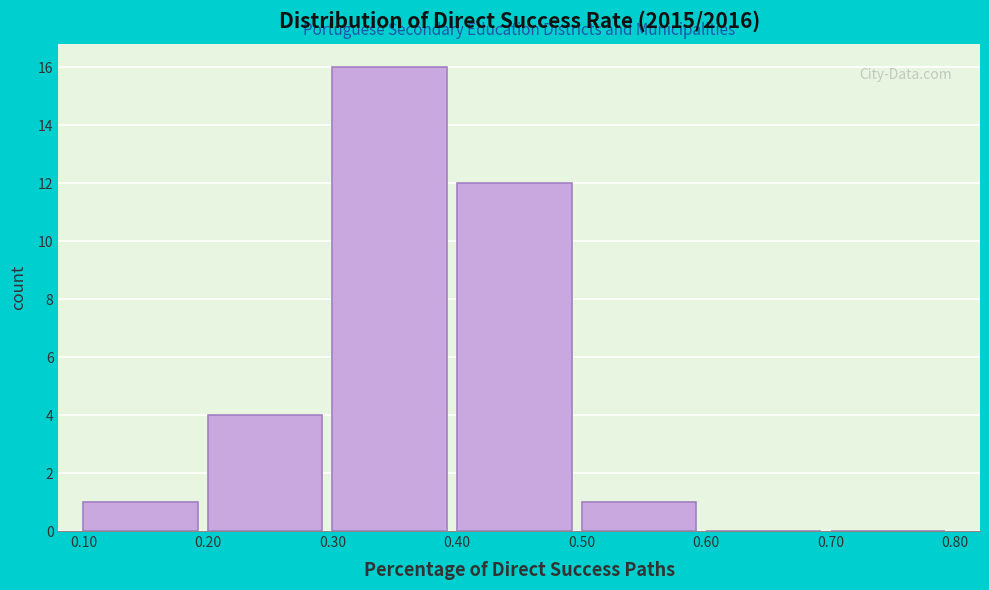

Reading left to right, transcribe this chart: for each bar, give the range it covers on the x-axis and its height. The values are not printed on the chart, so give them approximately, as read against the axis.

0.10 to 0.20: 1
0.20 to 0.30: 4
0.30 to 0.40: 16
0.40 to 0.50: 12
0.50 to 0.60: 1
0.60 to 0.70: 0
0.70 to 0.80: 0